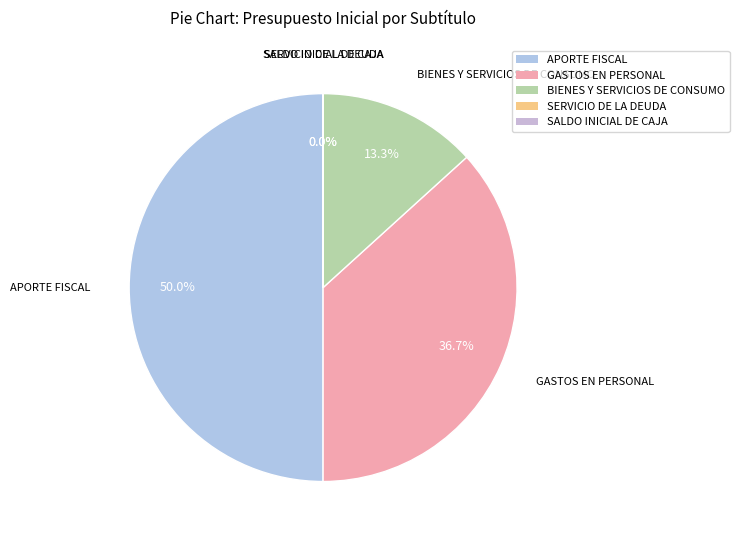

What percentage is NOT represented by BIENES Y SERVICIOS DE CONSUMO?

86.7%